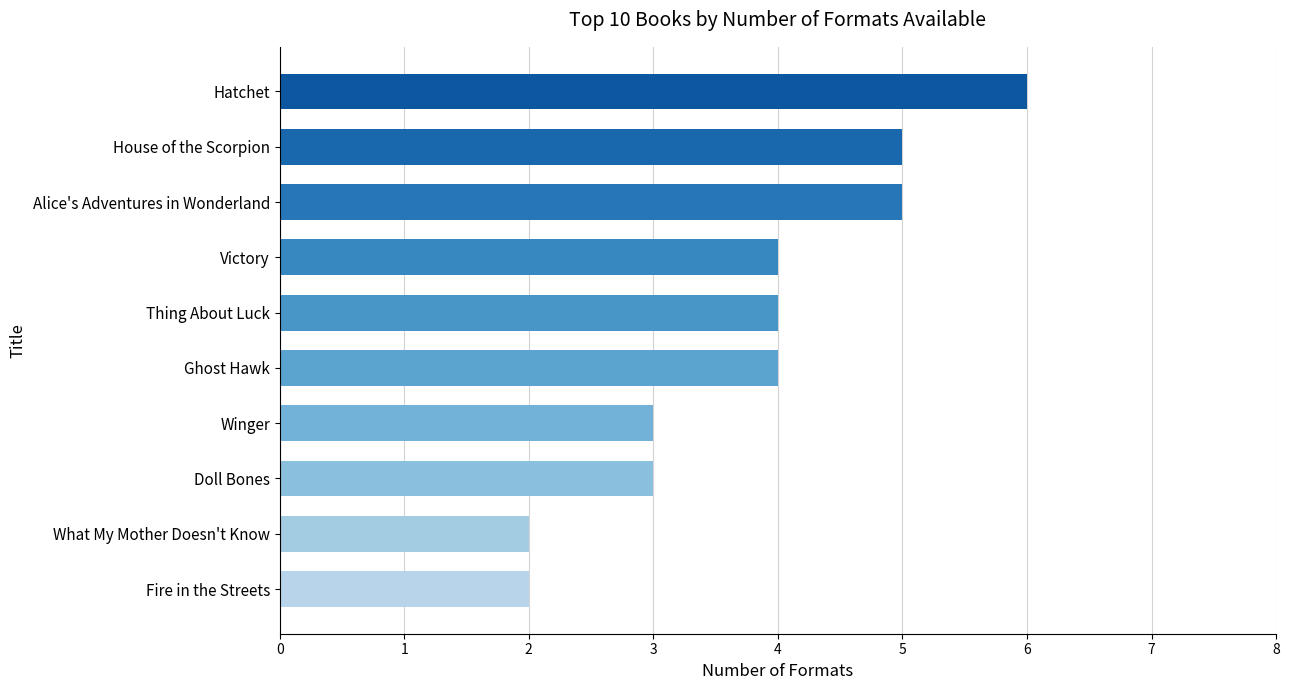

True or false: the data shows 4 at Ghost Hawk.

True